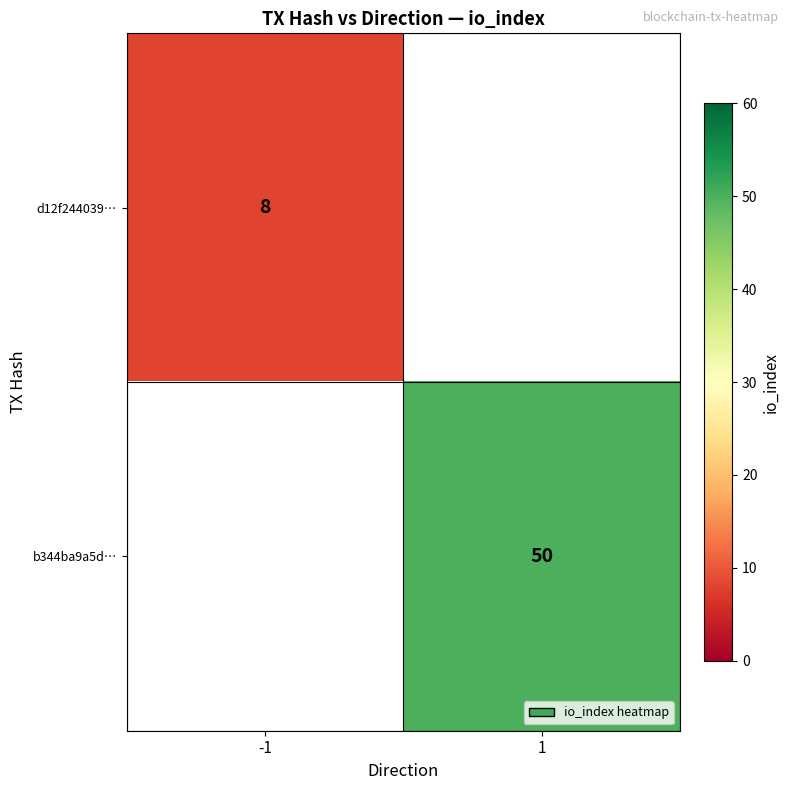

The b344ba9a5d… series shows 68 at 1. True or false?

False